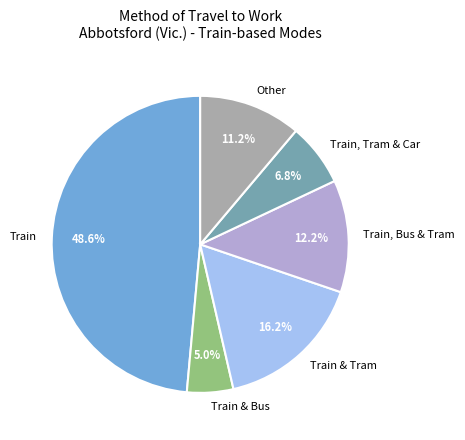

Rank the categories by value from highest to lowest.

Train, Train & Tram, Train, Bus & Tram, Other, Train, Tram & Car, Train & Bus